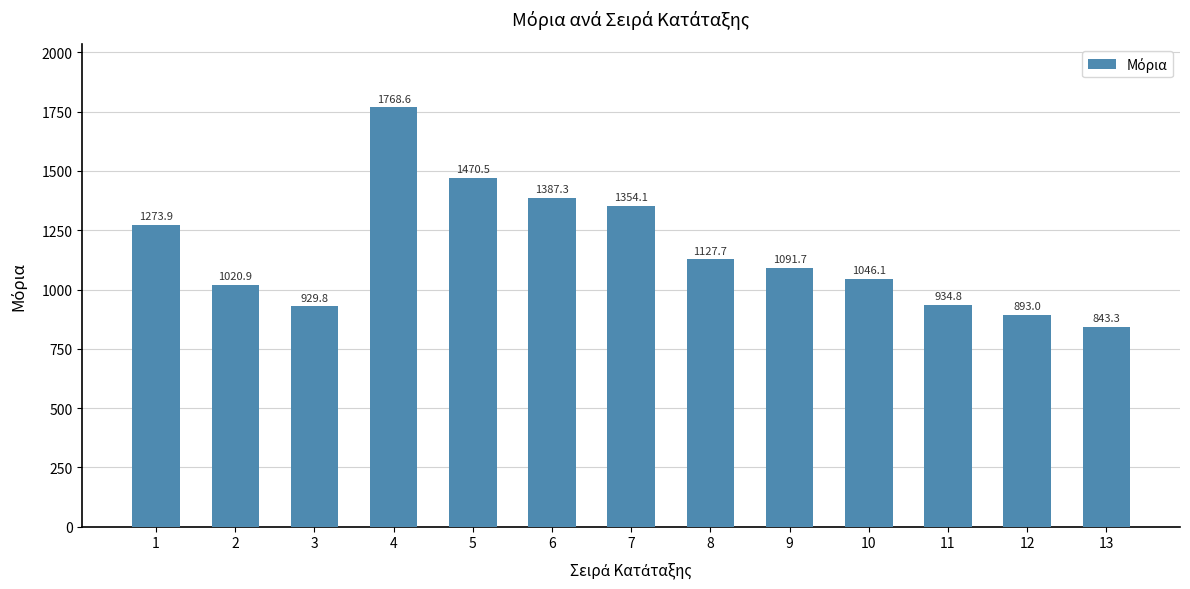

True or false: the data shows 1387.3 at 6.

True